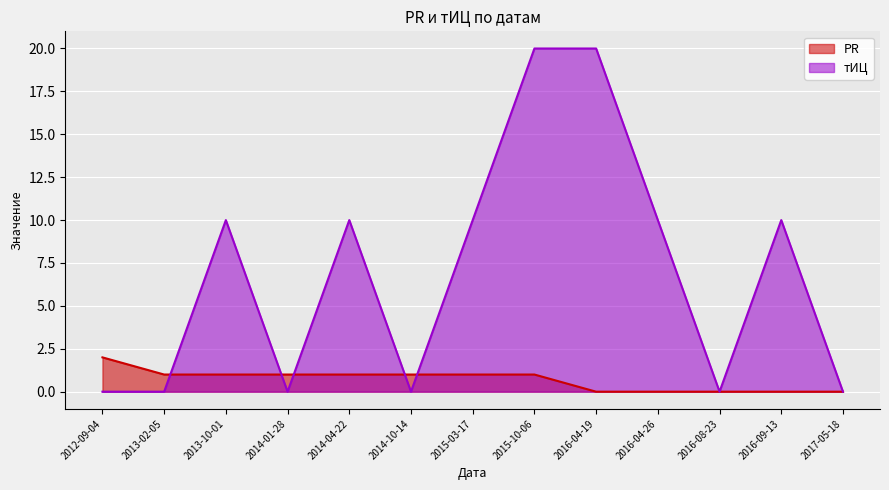

What position from the left is 2014-04-22?

5